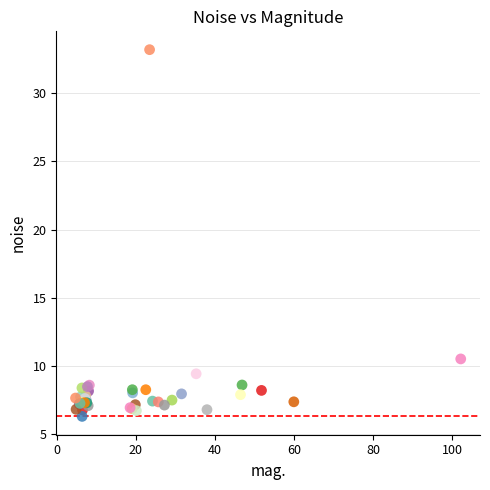

What Y value in the scatter plot is closest to 19?

10.5